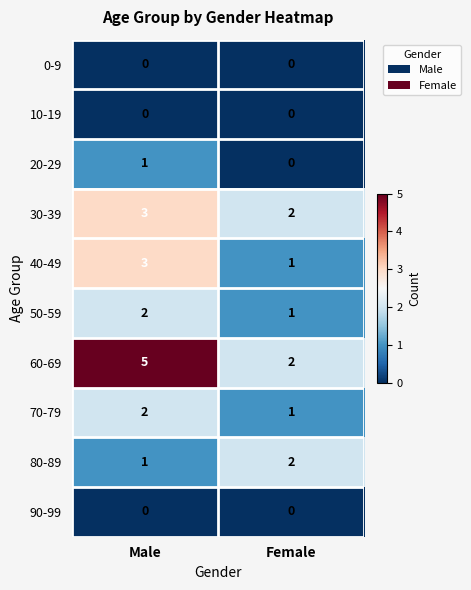

Reading left to right, what are all the values shown in this chart?

0-9: 0	0
10-19: 0	0
20-29: 1	0
30-39: 3	2
40-49: 3	1
50-59: 2	1
60-69: 5	2
70-79: 2	1
80-89: 1	2
90-99: 0	0